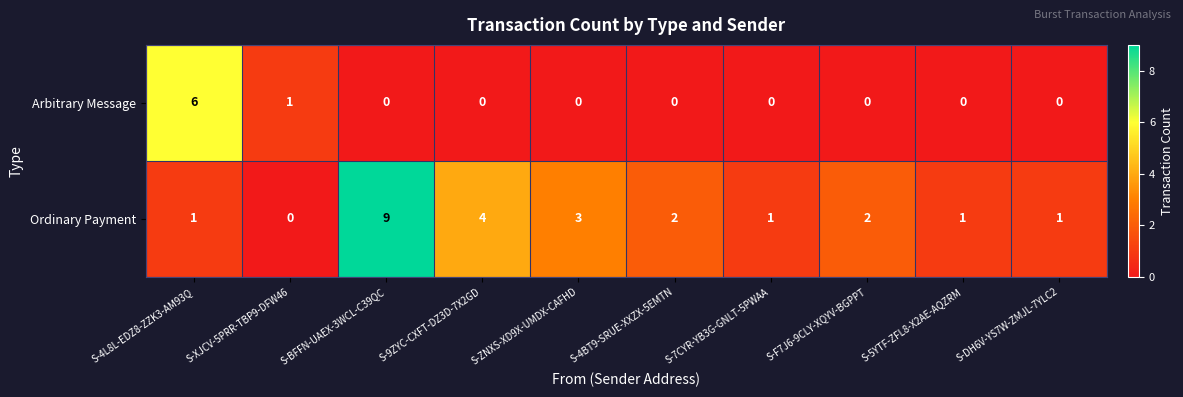

List the series in order of their peak value, highest first.

Ordinary Payment, Arbitrary Message